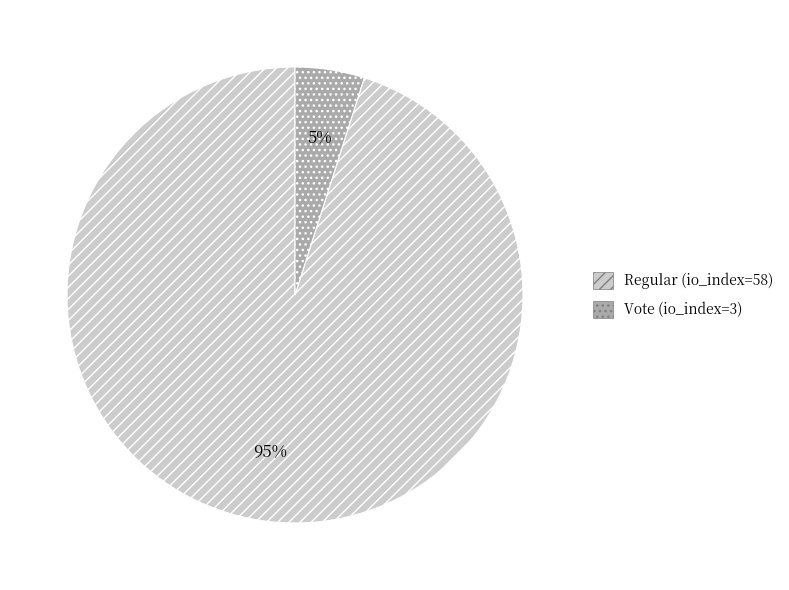

The Regular (io_index=58) slice represents 85% of the pie. True or false?

False